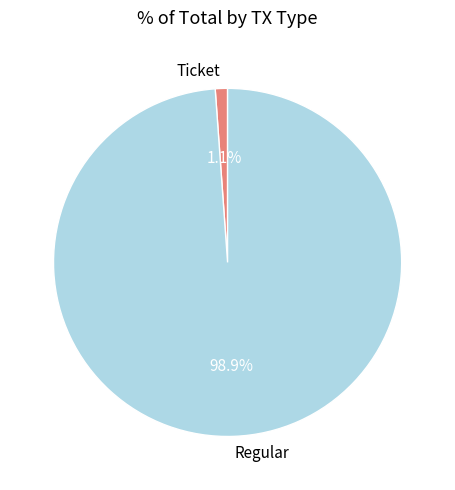

Between Ticket and Regular, which is larger?

Regular